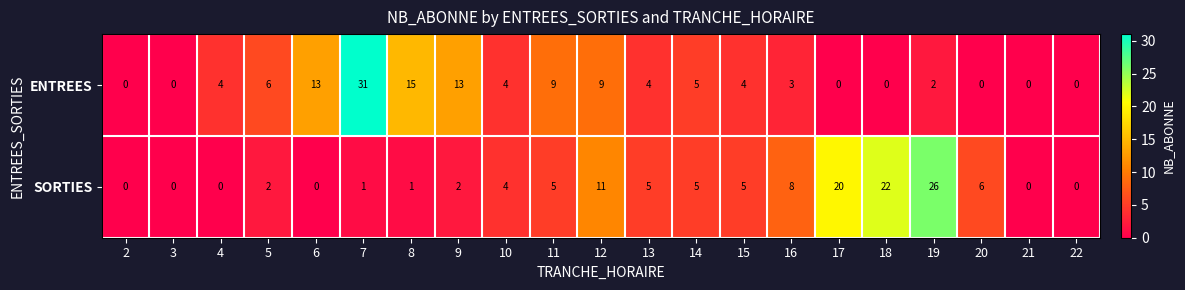

The value of SORTIES at 22 is 0. True or false?

True